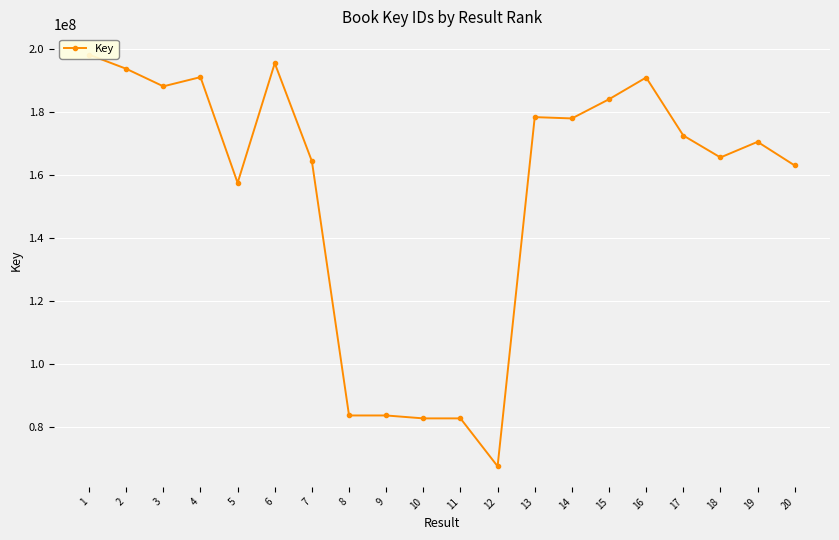

What is the change in value from 1 to 13?

-19807123